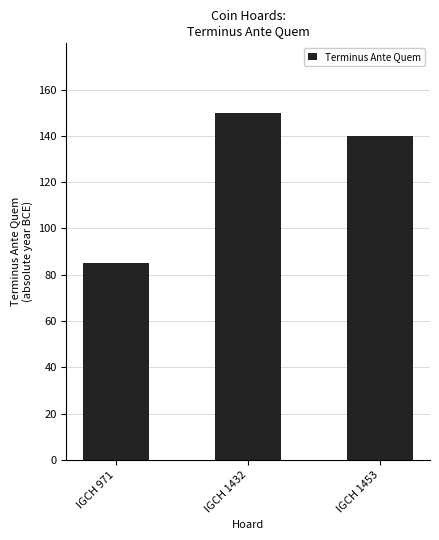

Is it true that the value at IGCH 971 is 85?

True